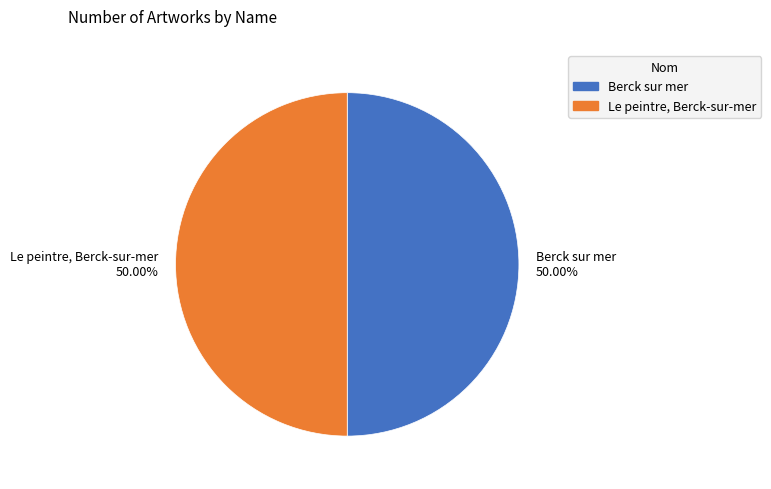

To the nearest percent, what is the average slice percentage?

50%